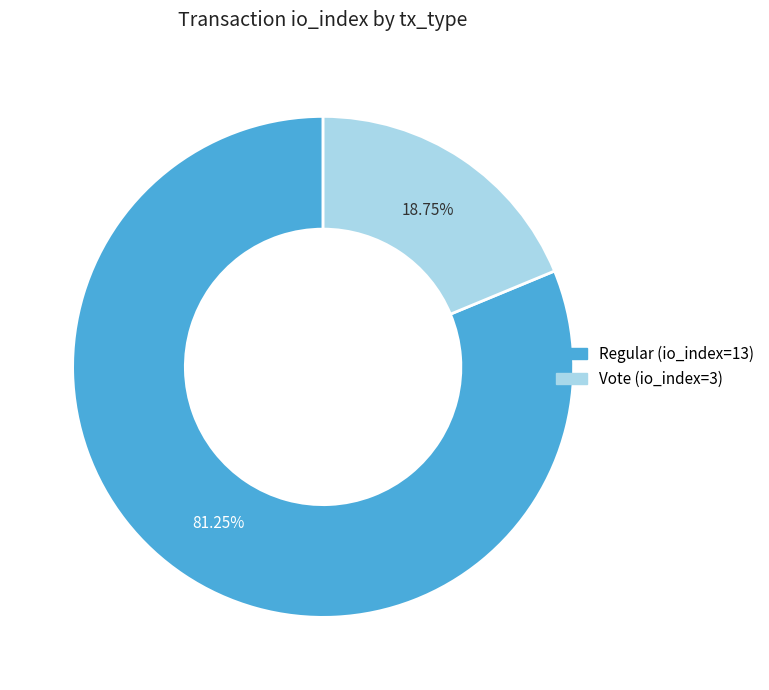

Is it true that Vote (io_index=3) is 33% of the pie?

False